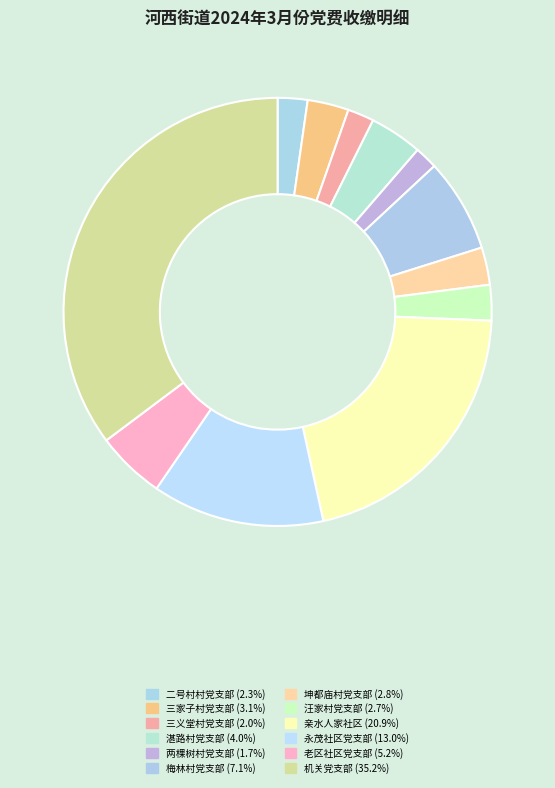

Is there a majority slice in this chart?

No